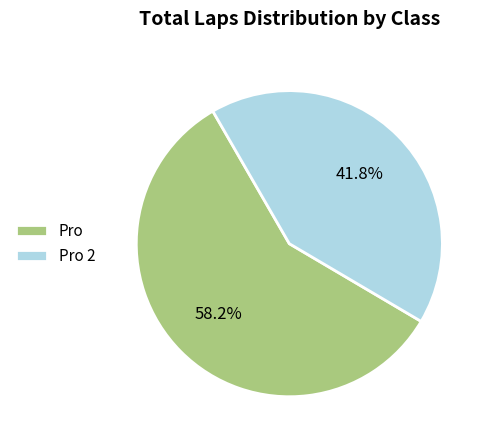

To the nearest percent, what portion does Pro represent?

58%